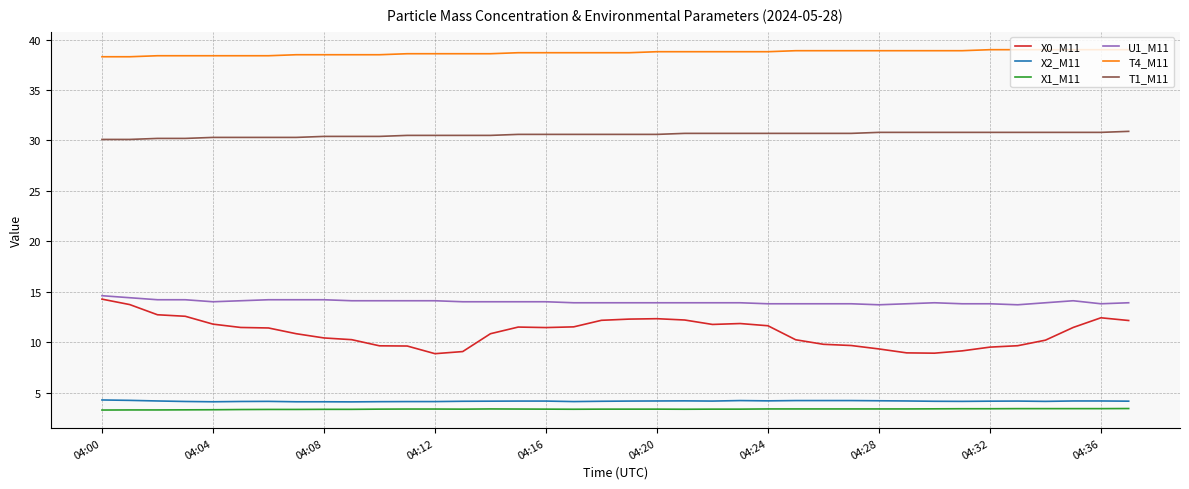

Which series has the largest total across all categories?

T4_M11